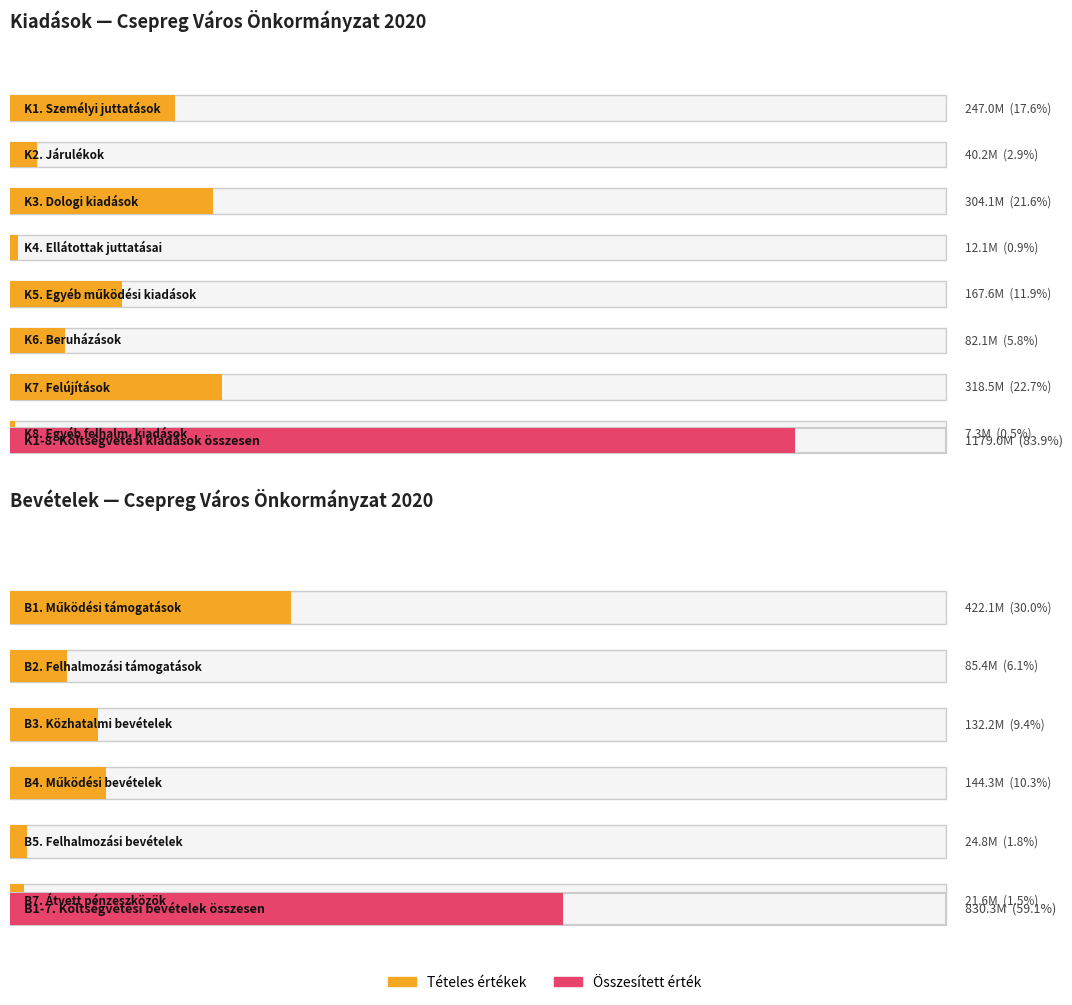

What is the difference between the values at K4. Ellátottak pénzbeli juttatásai and B7. Felhalmozási célú átvett pénzeszközök?

9452000